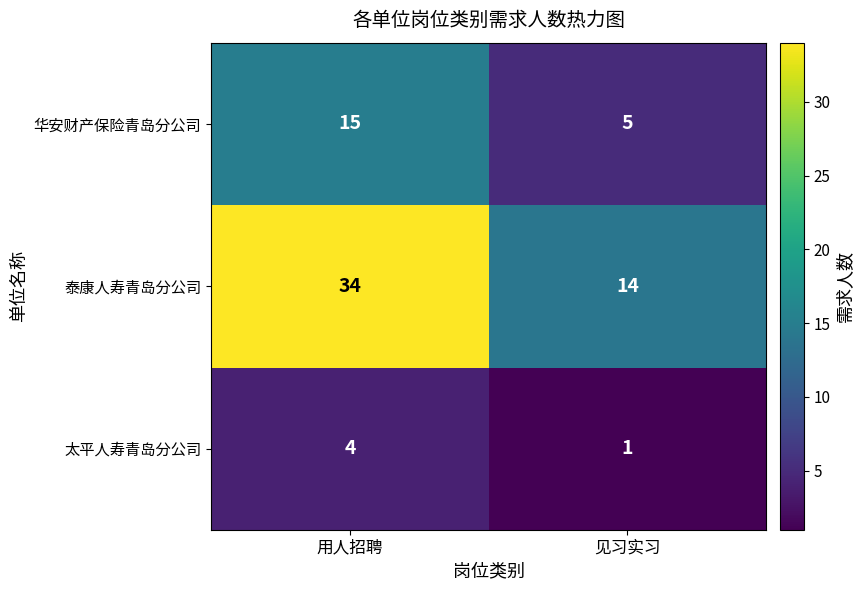

Reading left to right, what are all the values shown in this chart?

华安财产保险青岛分公司: 15	5
泰康人寿青岛分公司: 34	14
太平人寿青岛分公司: 4	1